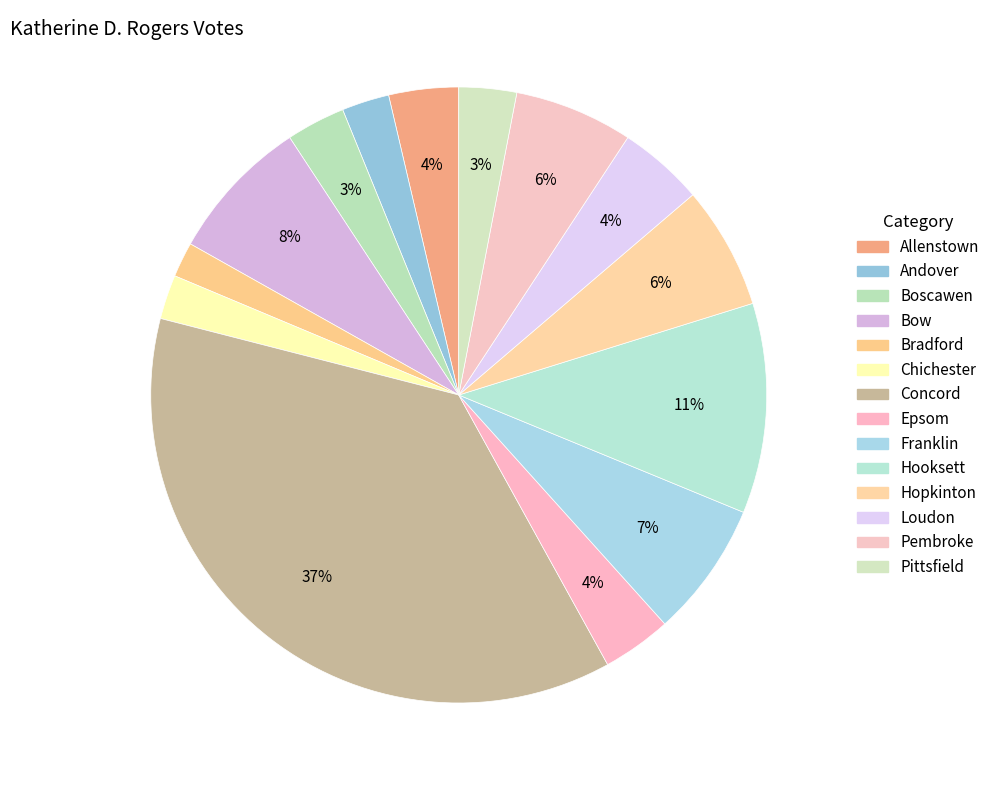

What is the ratio of the value at Hopkinton to the value at Boscawen?

2.1